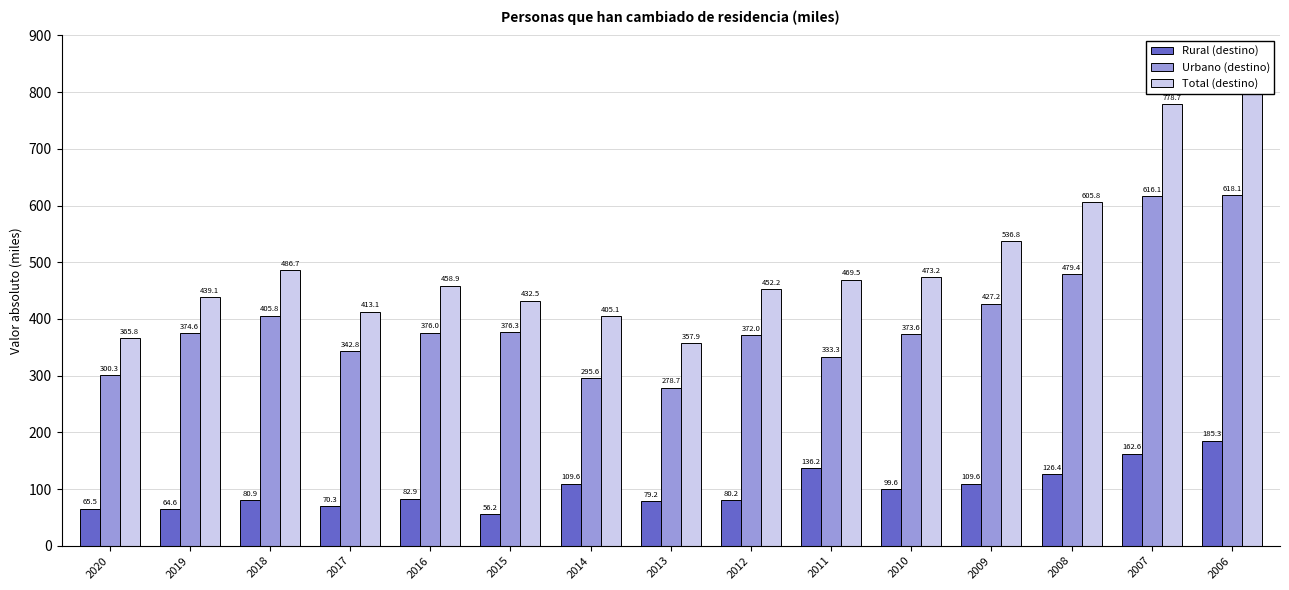

Which series changed the most between 2008 and 2007?

Total (destino)